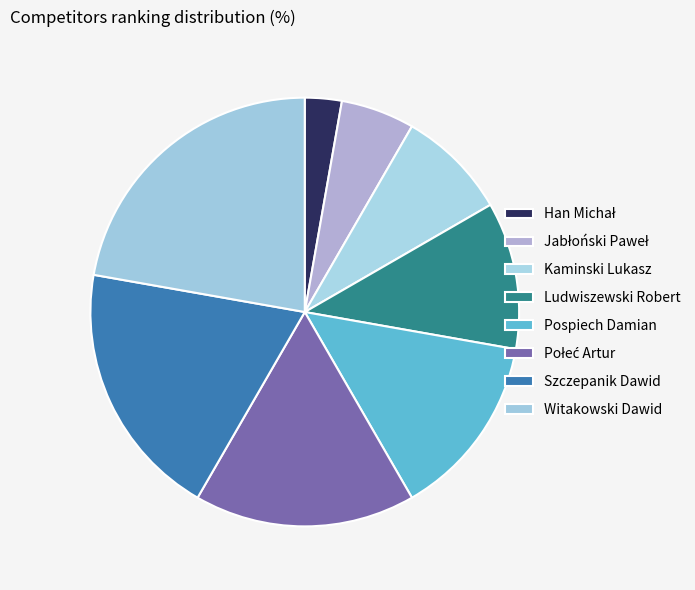

Is there a majority slice in this chart?

No